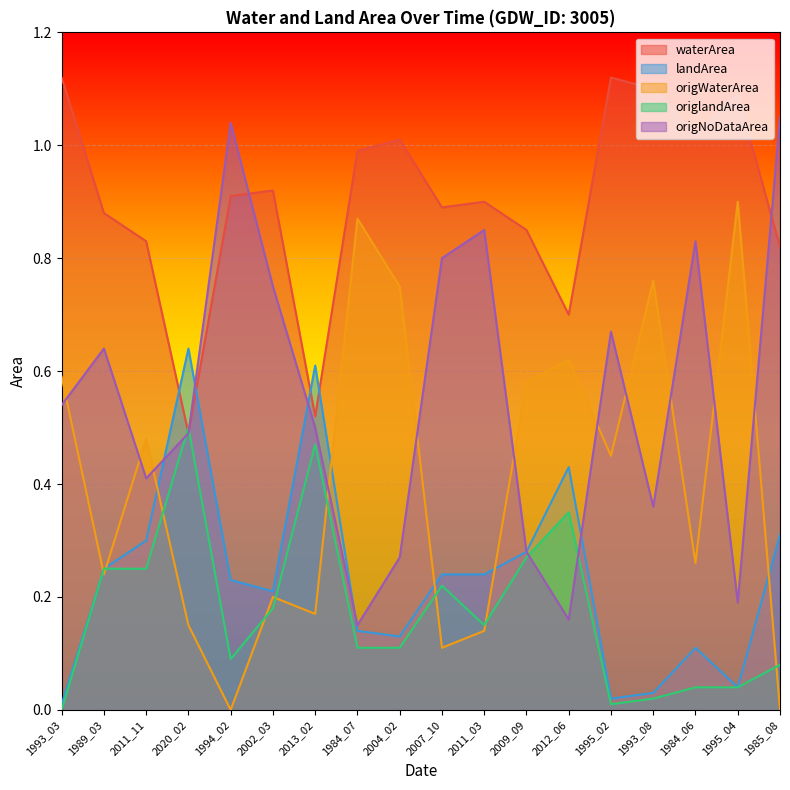

What position from the right is 2012_06?

6